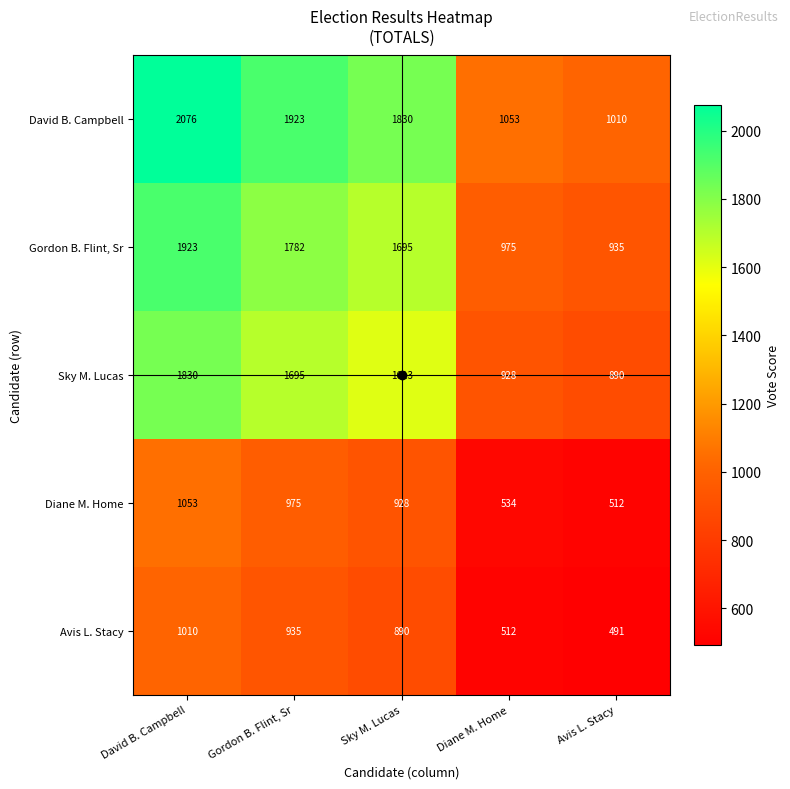

List the labels in order of Diane M. Home value, largest first.

David B. Campbell, Gordon B. Flint, Sr, Sky M. Lucas, Diane M. Home, Avis L. Stacy